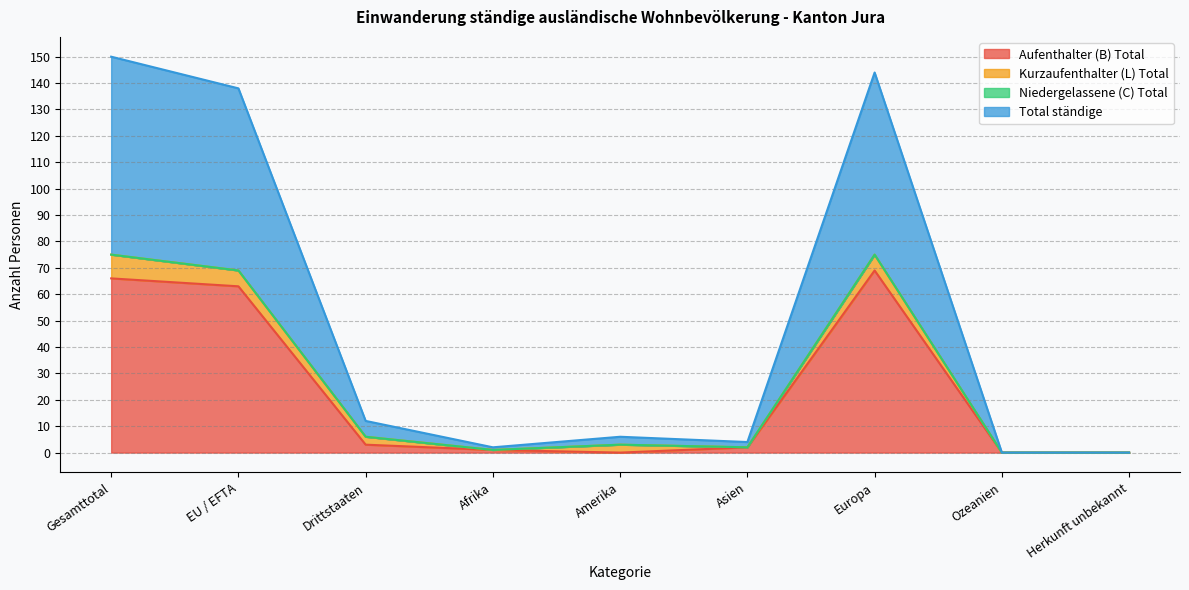

True or false: Total ständige and Aufenthalter (B) Total intersect in this chart.

False